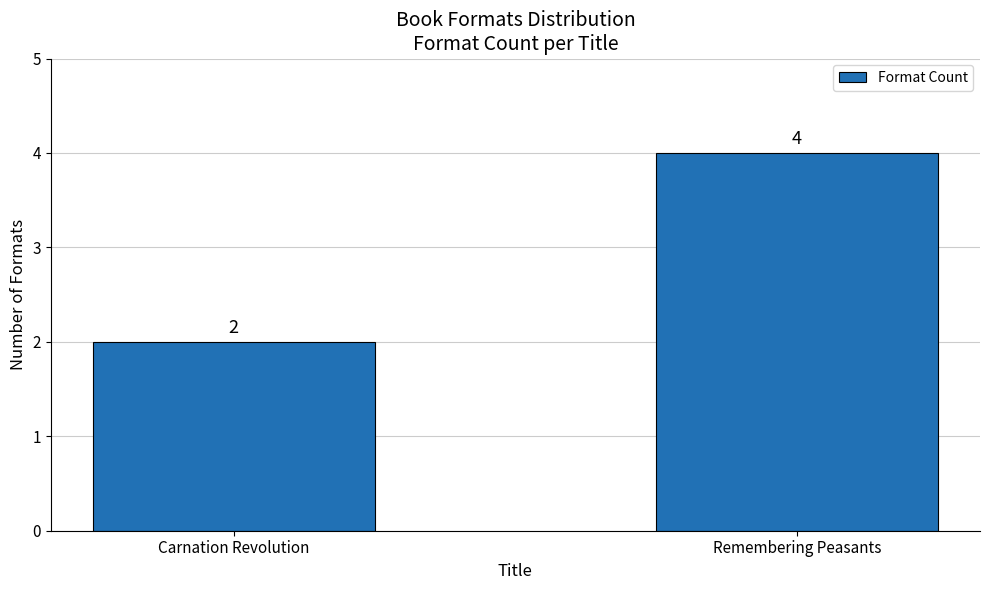

What is the greatest value displayed?

4